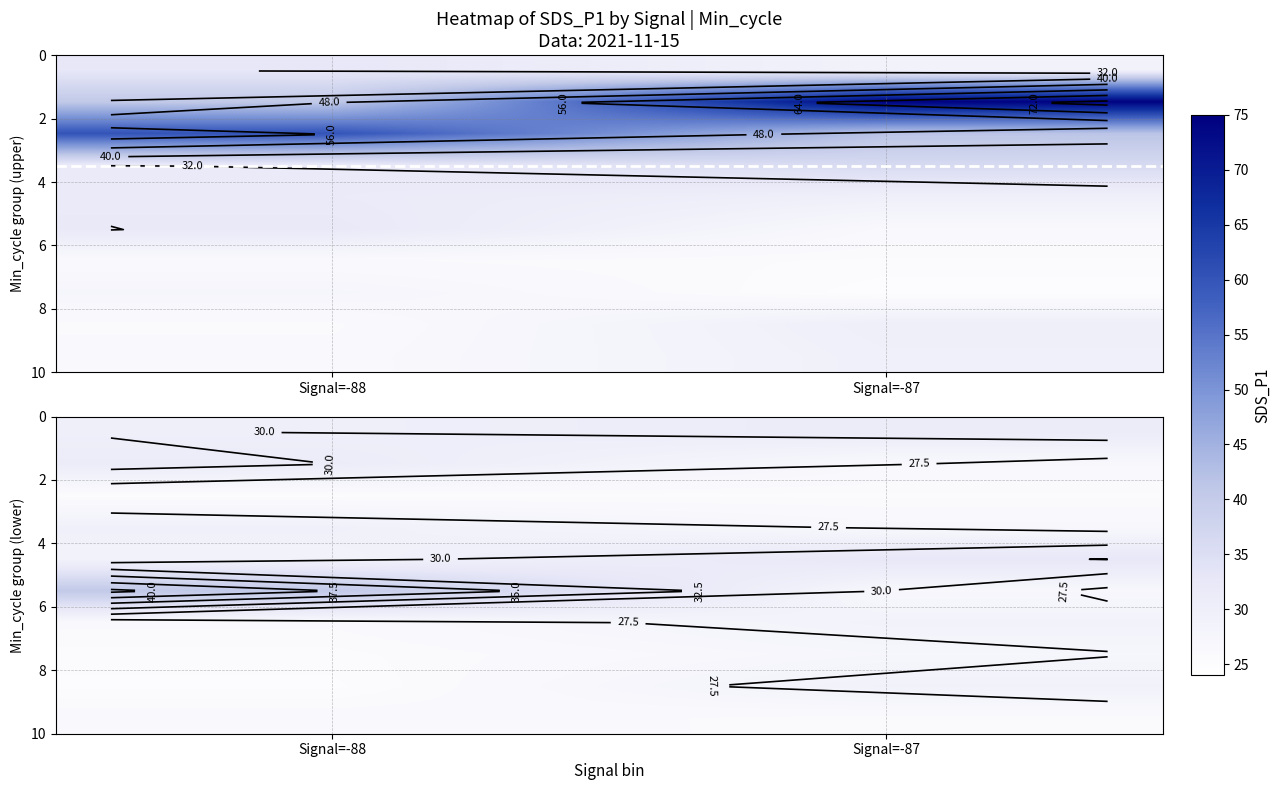

What is the total value across all series at Signal=-88?

287.7